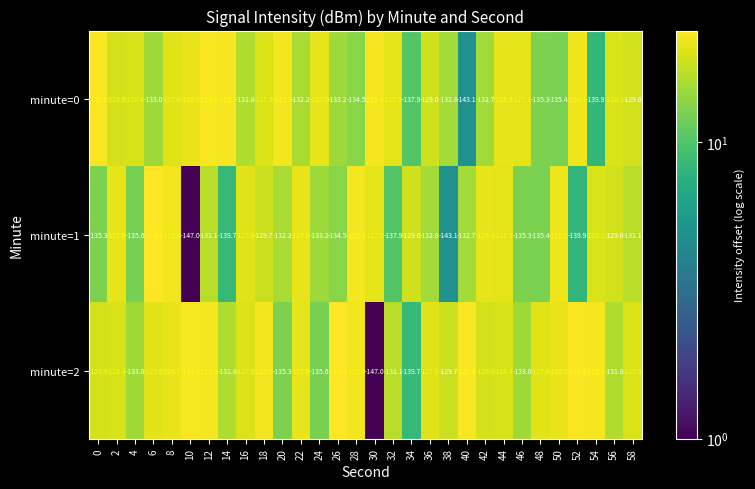

Which category has the highest value in the minute=1 series?

6